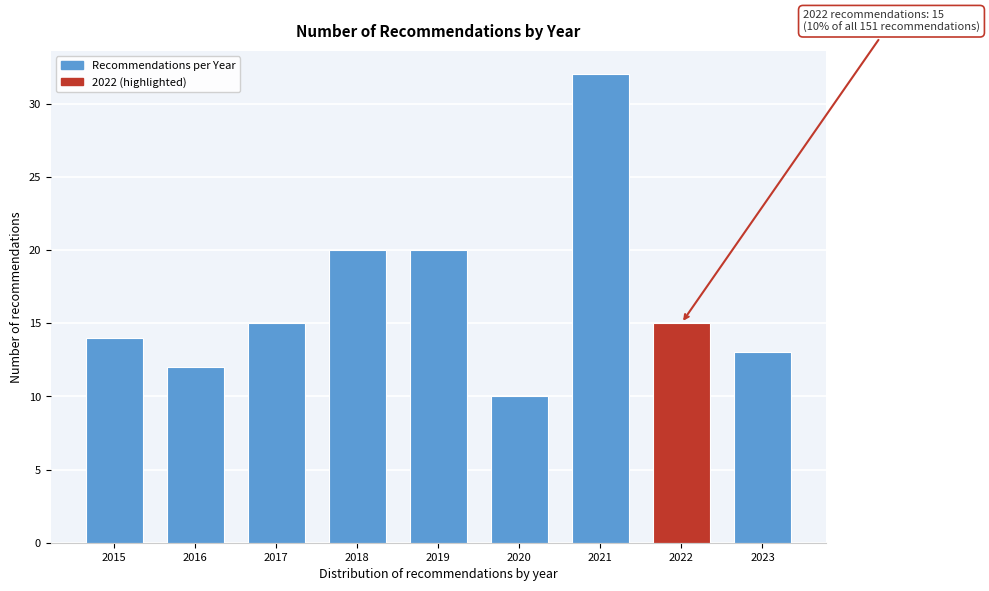

Reading right to left, what are all the values shown in this chart?

13	15	32	10	20	20	15	12	14